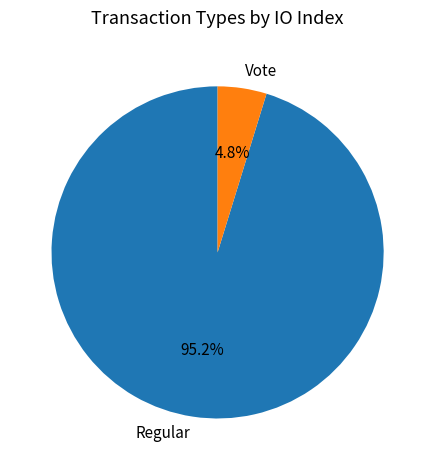

Is there a majority slice in this chart?

Yes